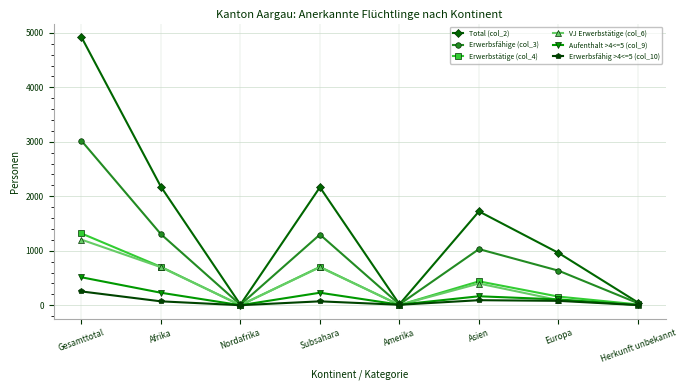

The VJ Erwerbstätige (col_6) series shows 698 at Afrika. True or false?

True